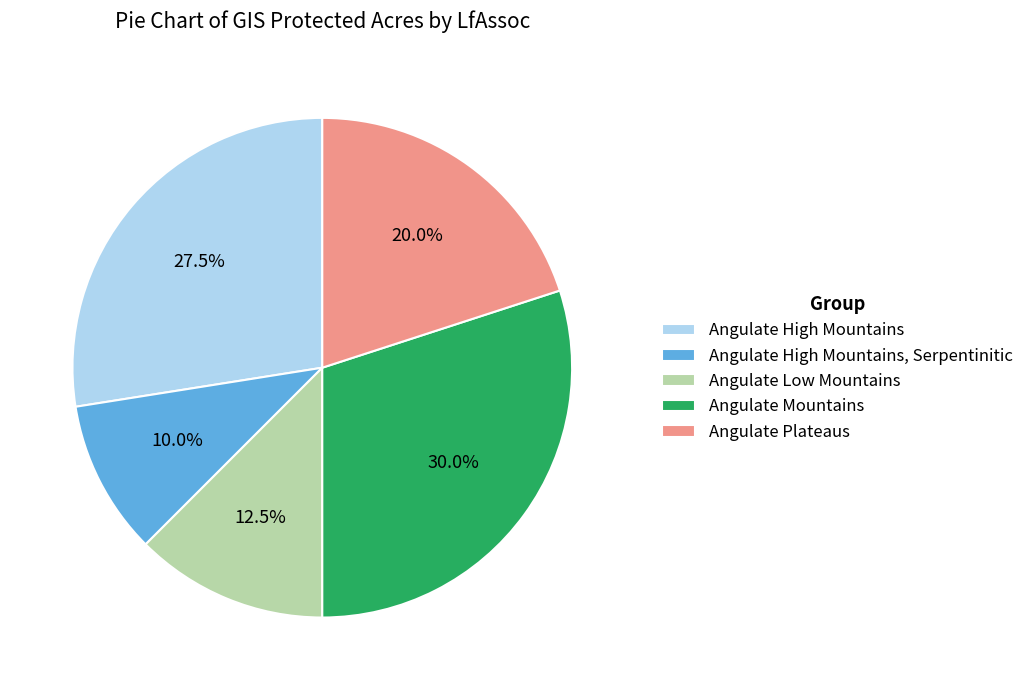

What is the smallest slice in the pie chart?

Angulate High Mountains, Serpentinitic